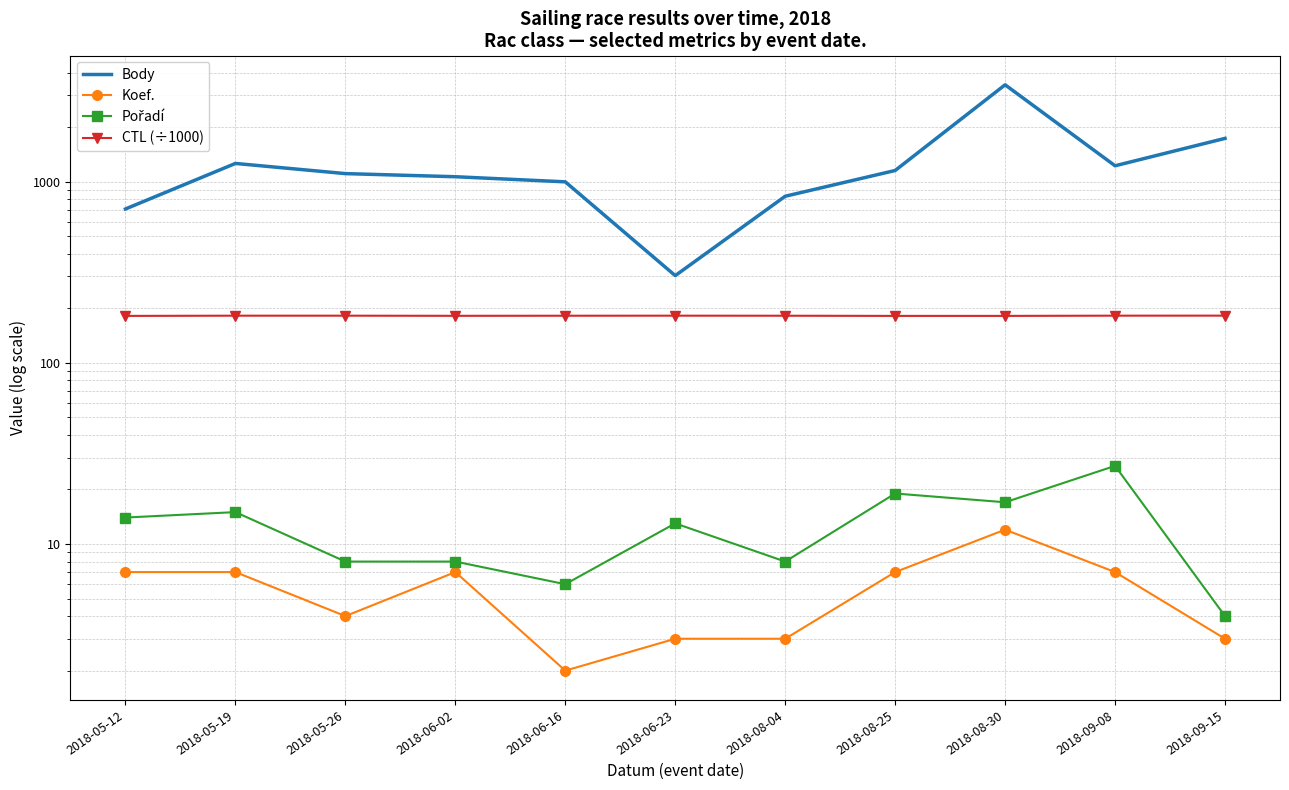

What are all the series names shown in the legend?

Body, Koef., Pořadí, CTL (÷1000)